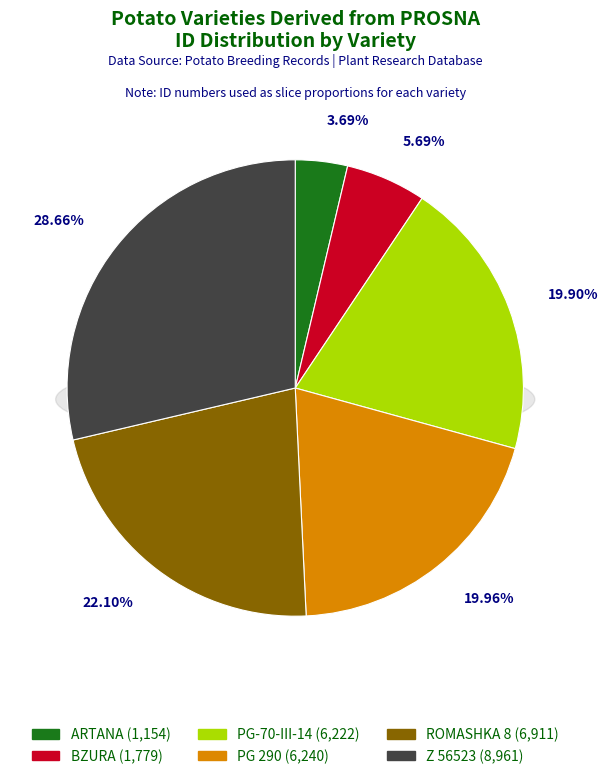

Is ROMASHKA 8 the majority of the pie?

No